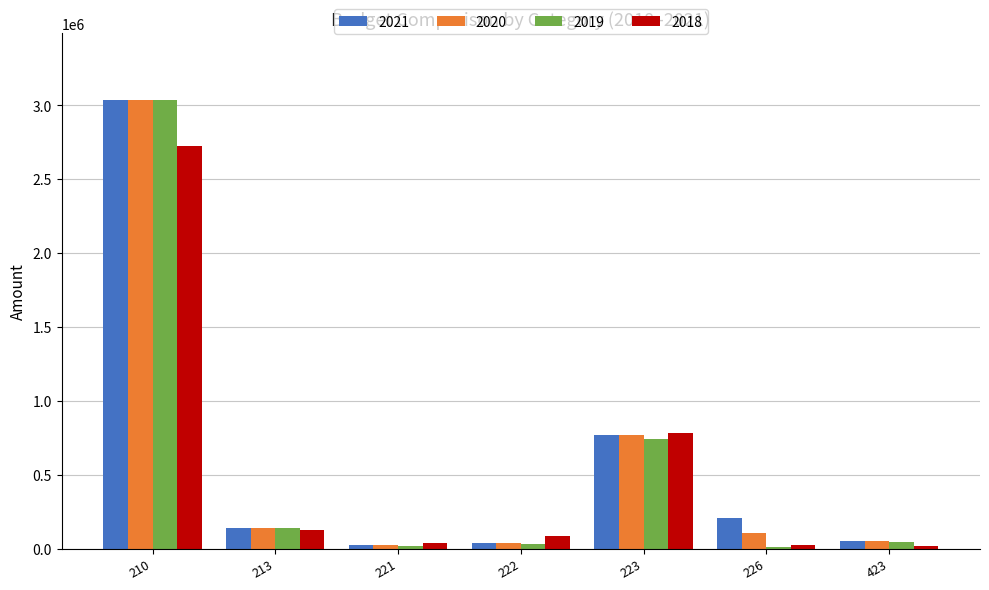

How many groups of bars are there?

7